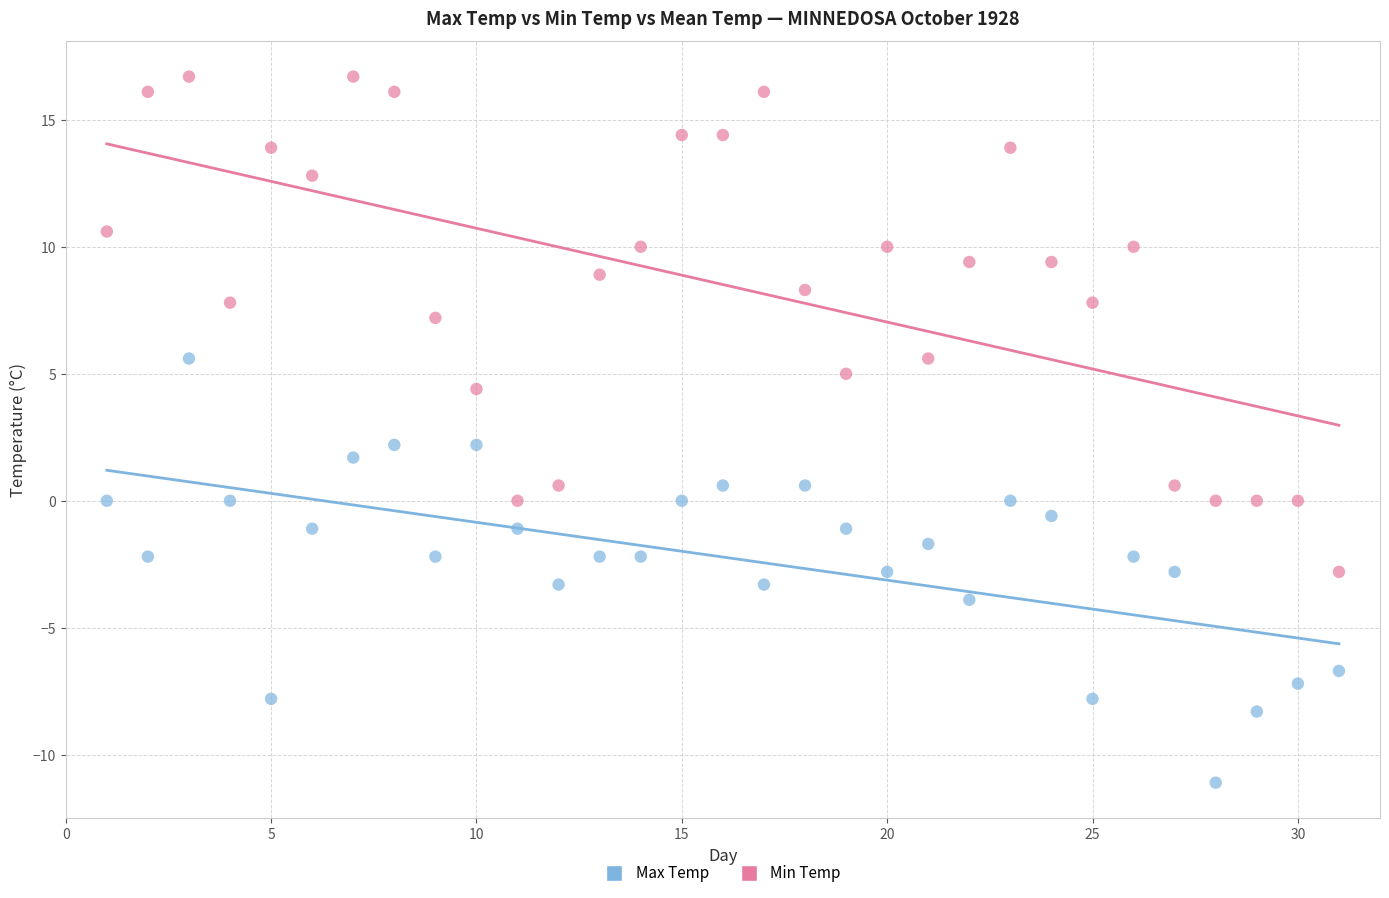

Which series reaches the minimum Y coordinate?

Min Temp